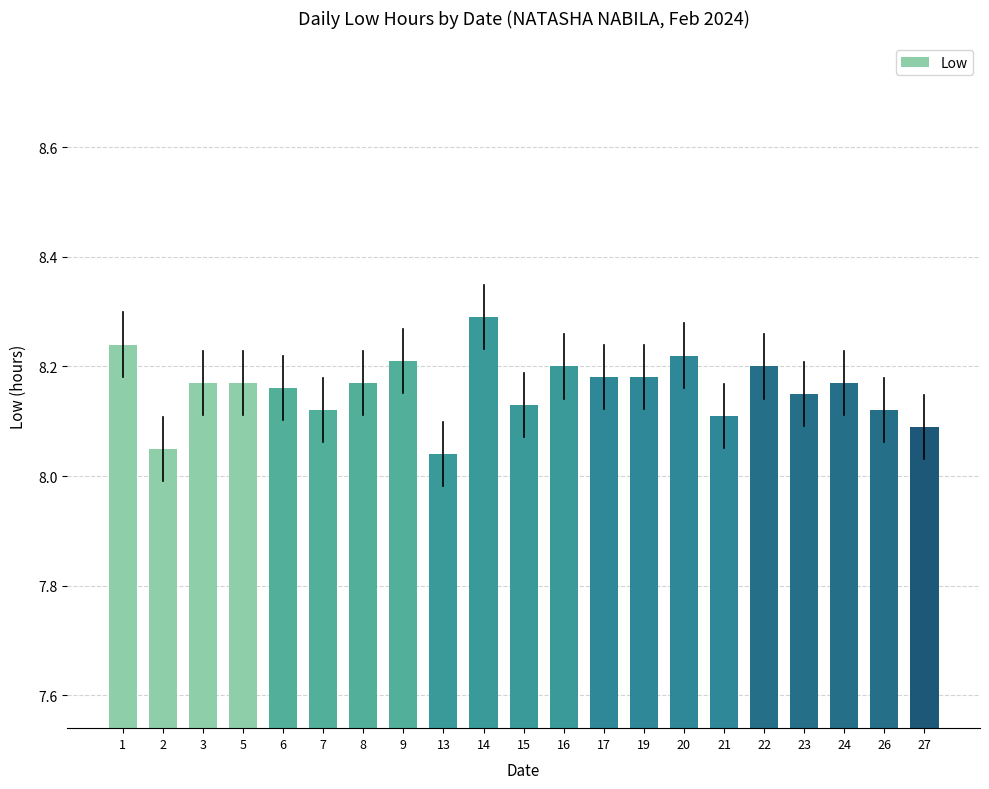

What is the ratio of the value at 26 to the value at 21?

1.0